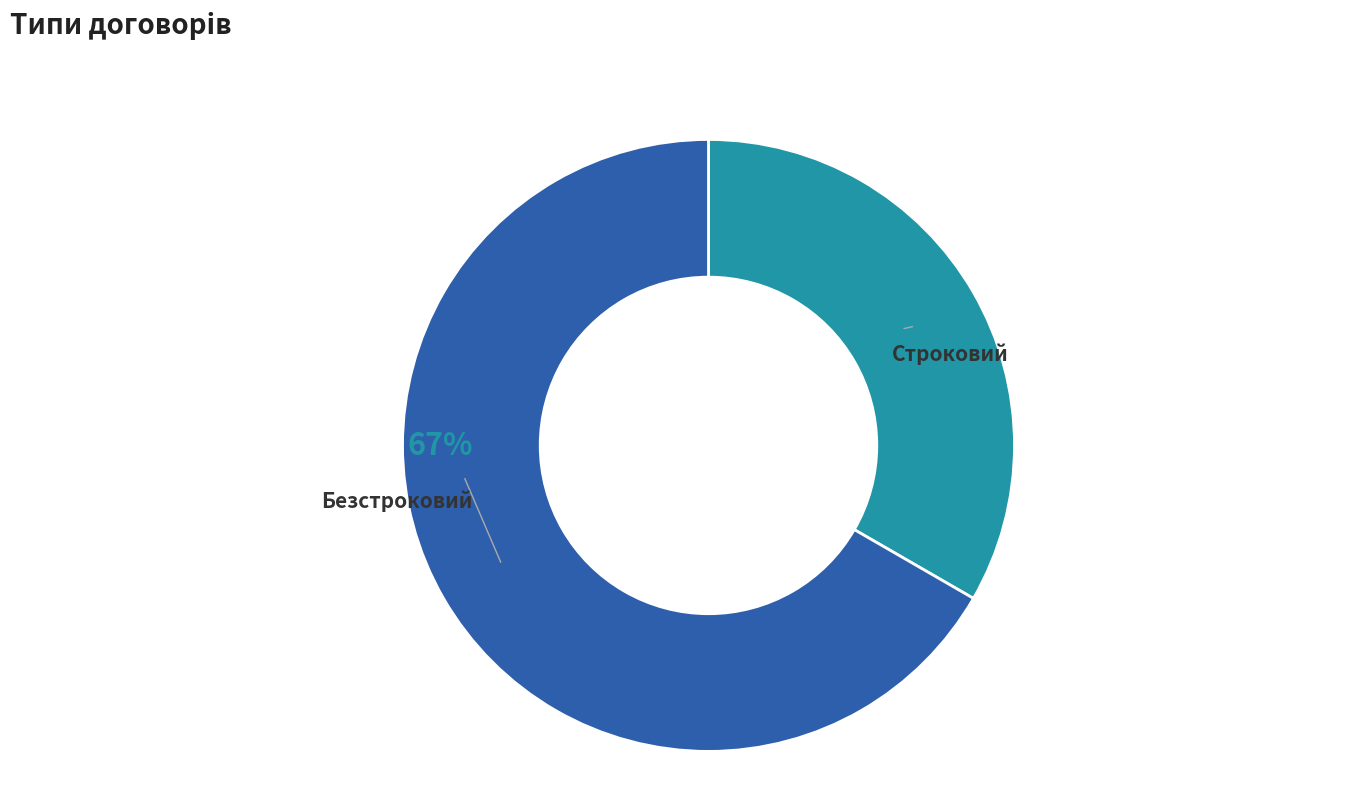

True or false: Строковий accounts for 19% of the total.

False